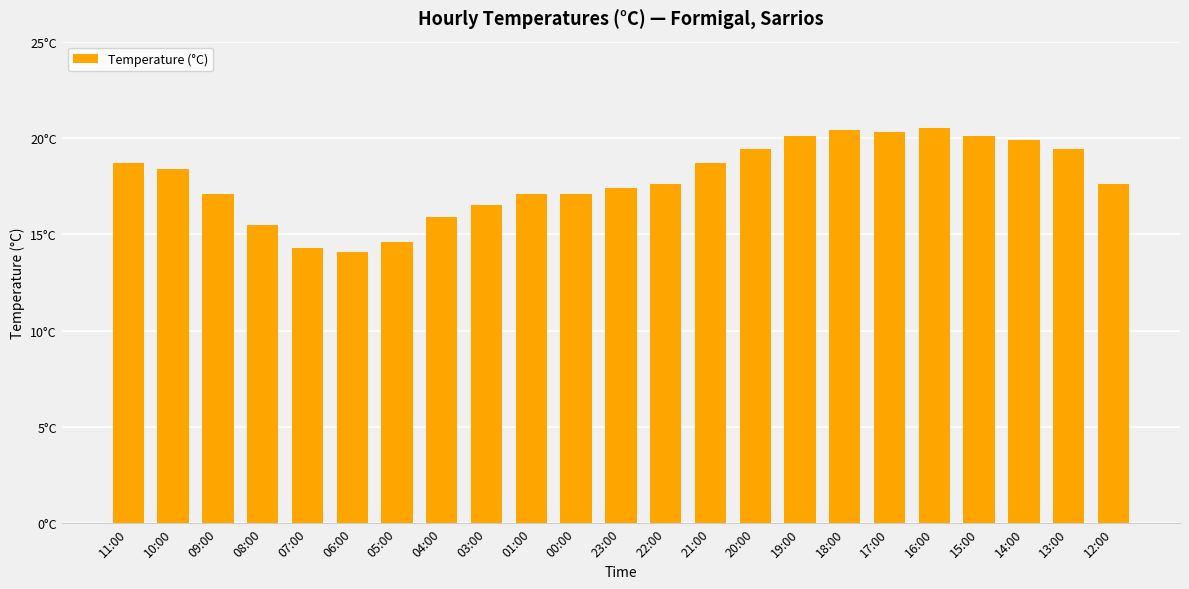

Which category has the highest value across all series?

16:00